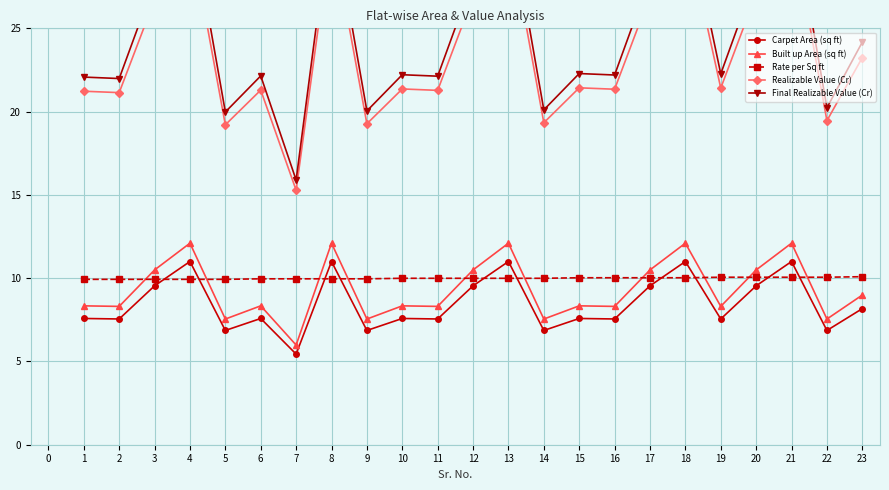

The value of Built up Area (sq ft) at 12 is 10.5. True or false?

True